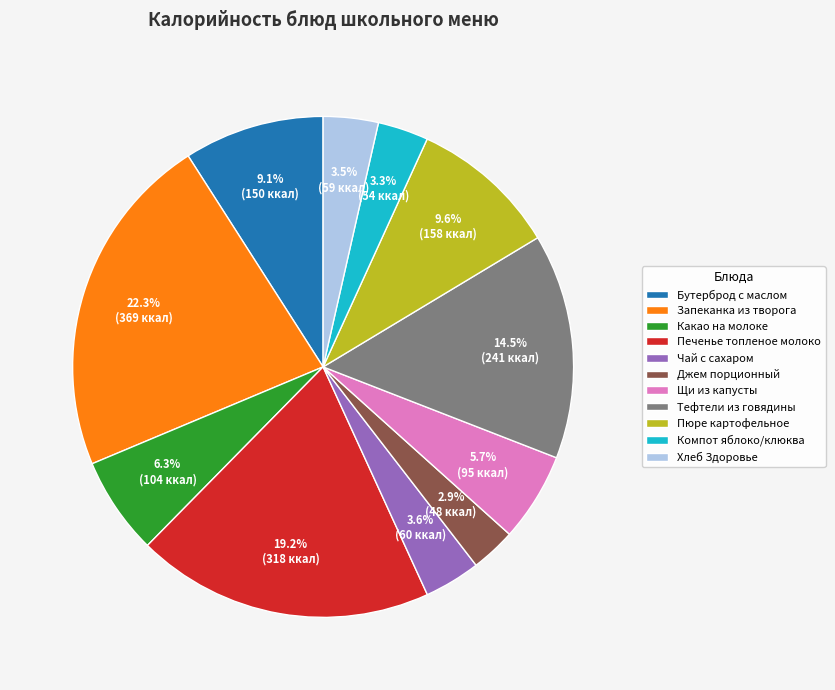

What is the total percentage of Чай с сахаром and Какао на молоке?

9.9%